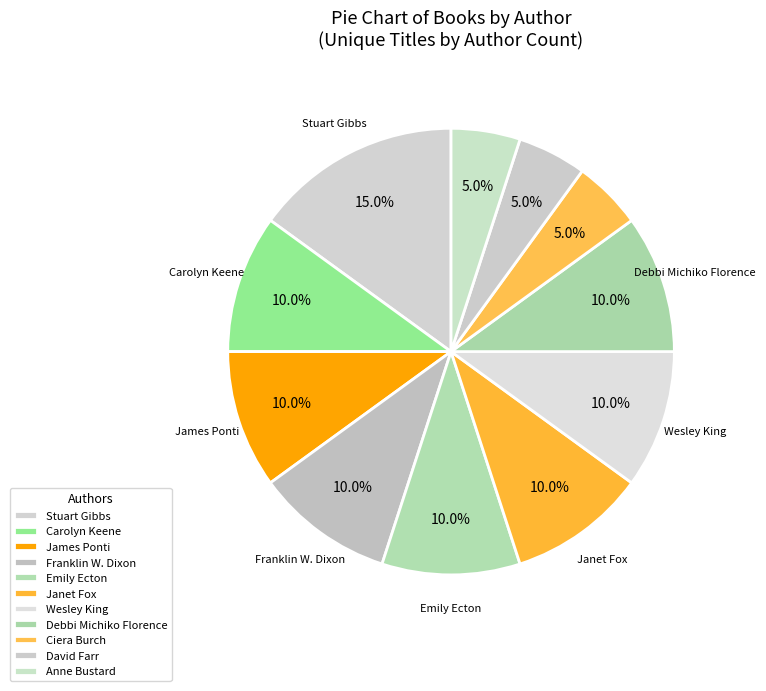

Combined, do Wesley King and Stuart Gibbs account for over 50%?

No